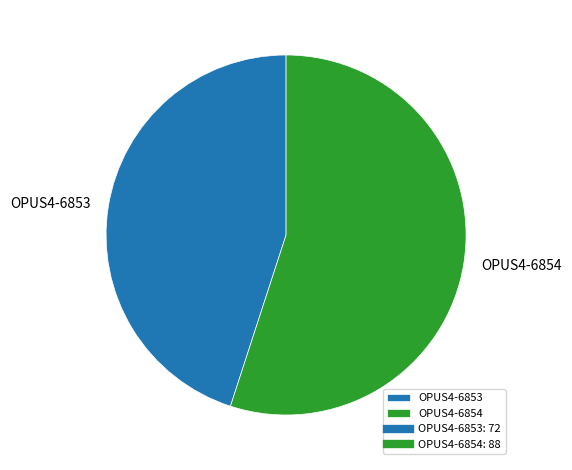

Which slice represents more than half of the pie?

OPUS4-6854